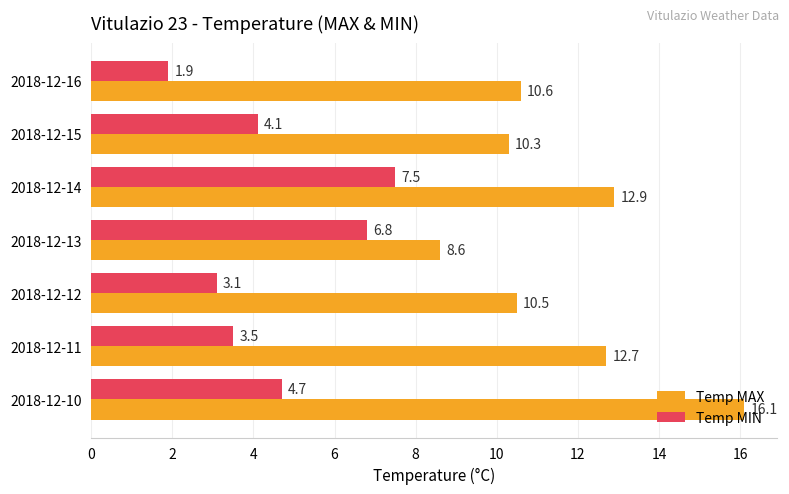

Which series has the largest total across all categories?

Temp MAX